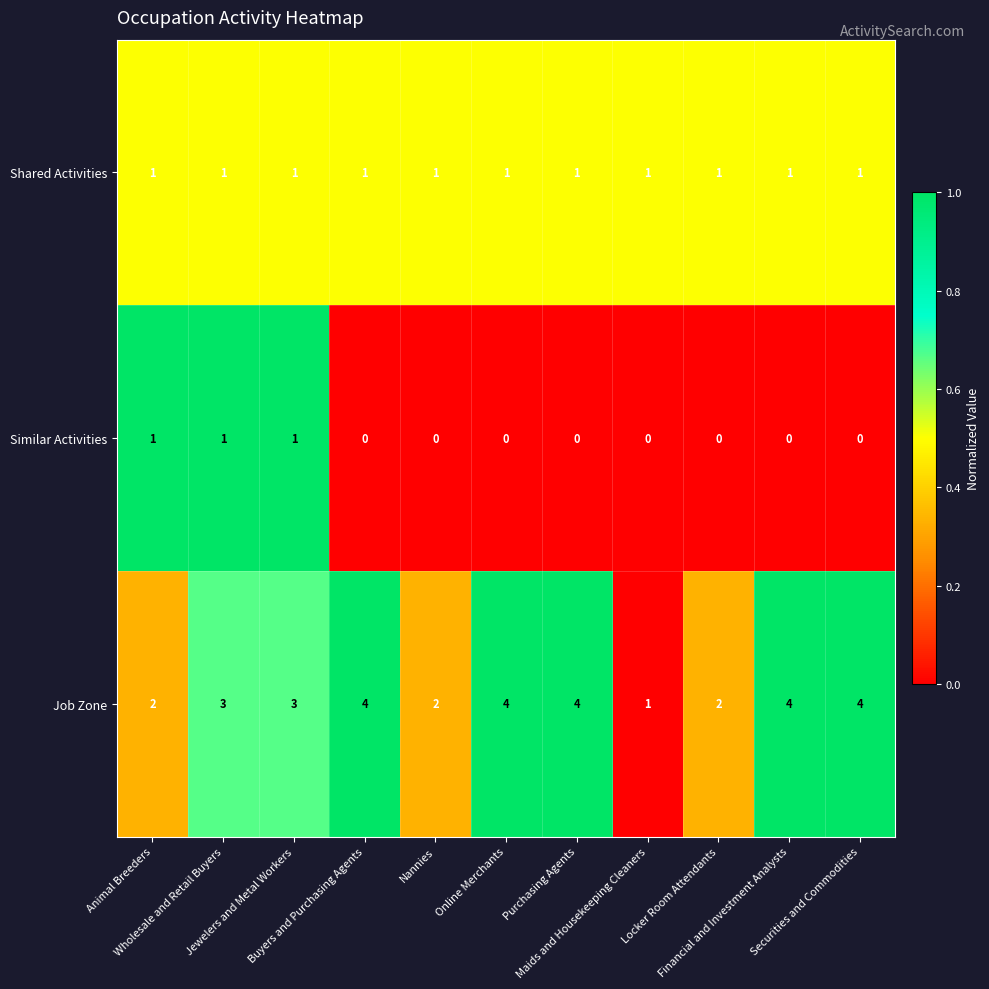

Which series has the largest total across all categories?

Job Zone